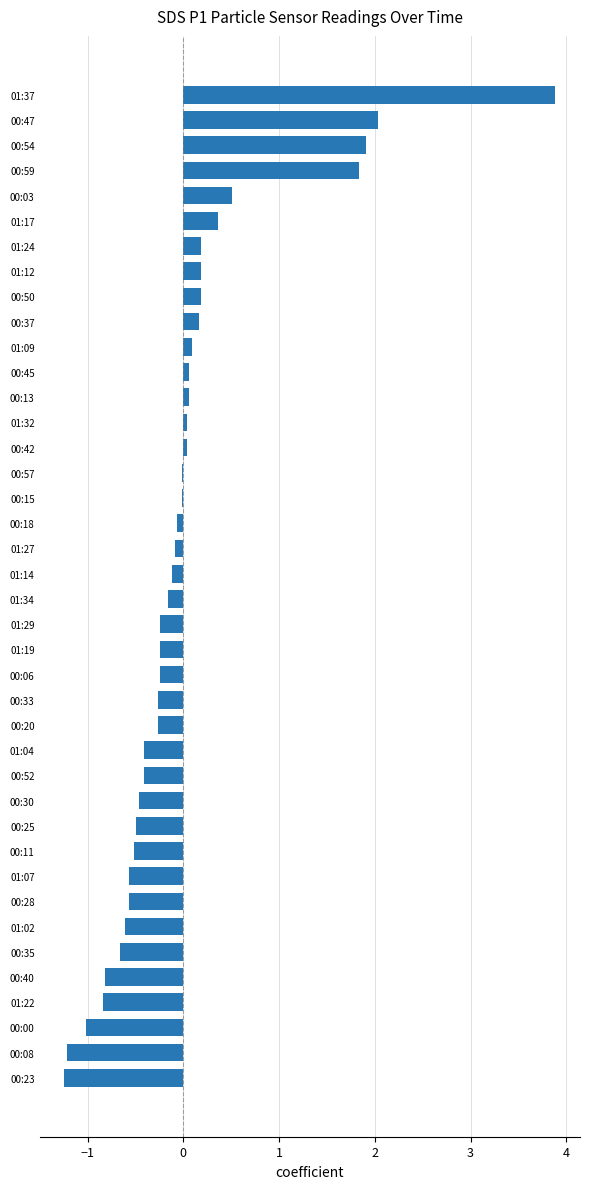

True or false: the data shows -0.2 at 00:06.

True